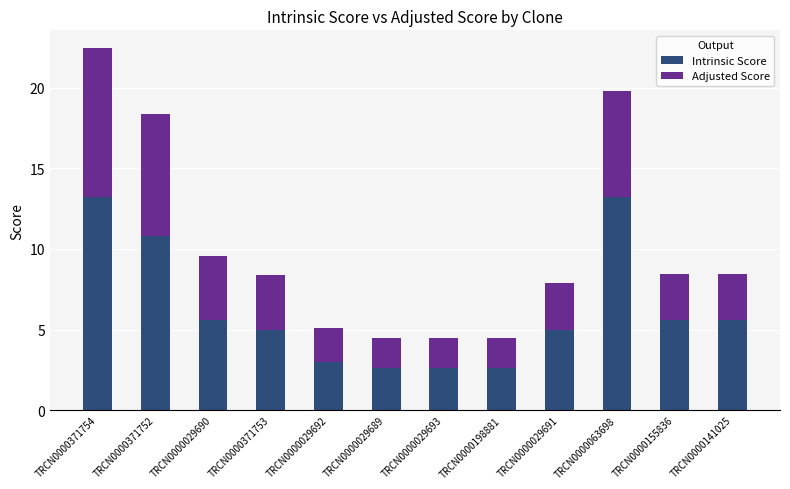

What is the maximum value for Intrinsic Score?

13.2